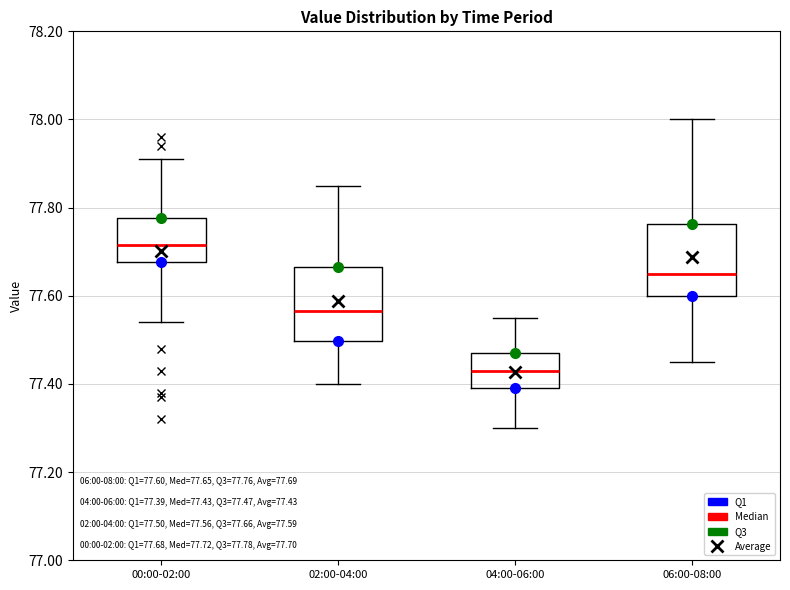

Which box's median line is the lowest?

04:00-06:00